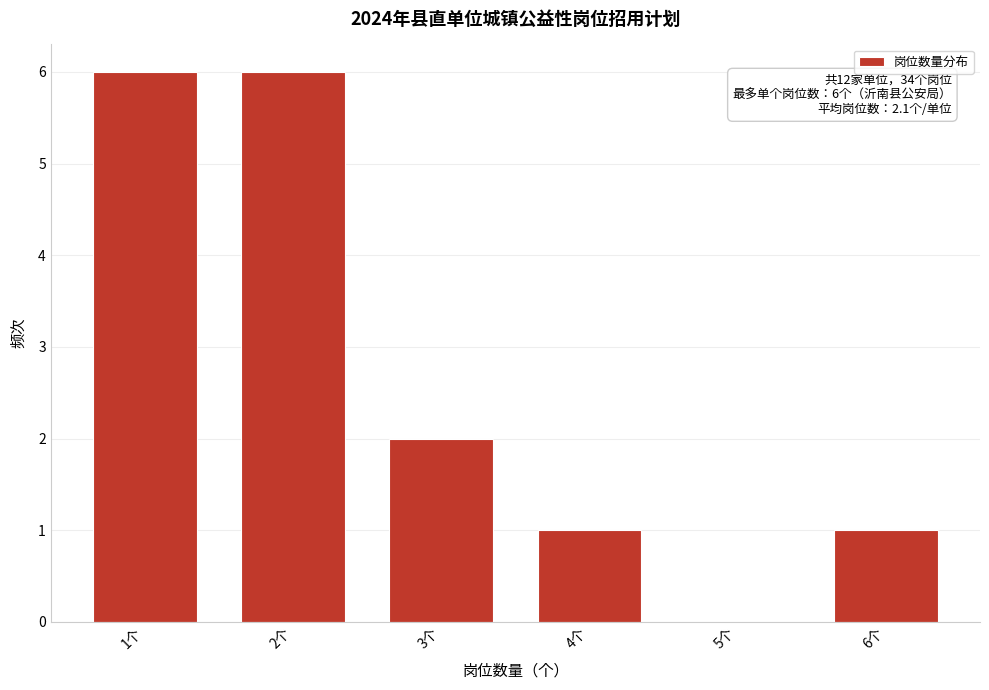

Reading left to right, what are all the values shown in this chart?

1个=6	2个=6	3个=2	4个=1	5个=0	6个=1